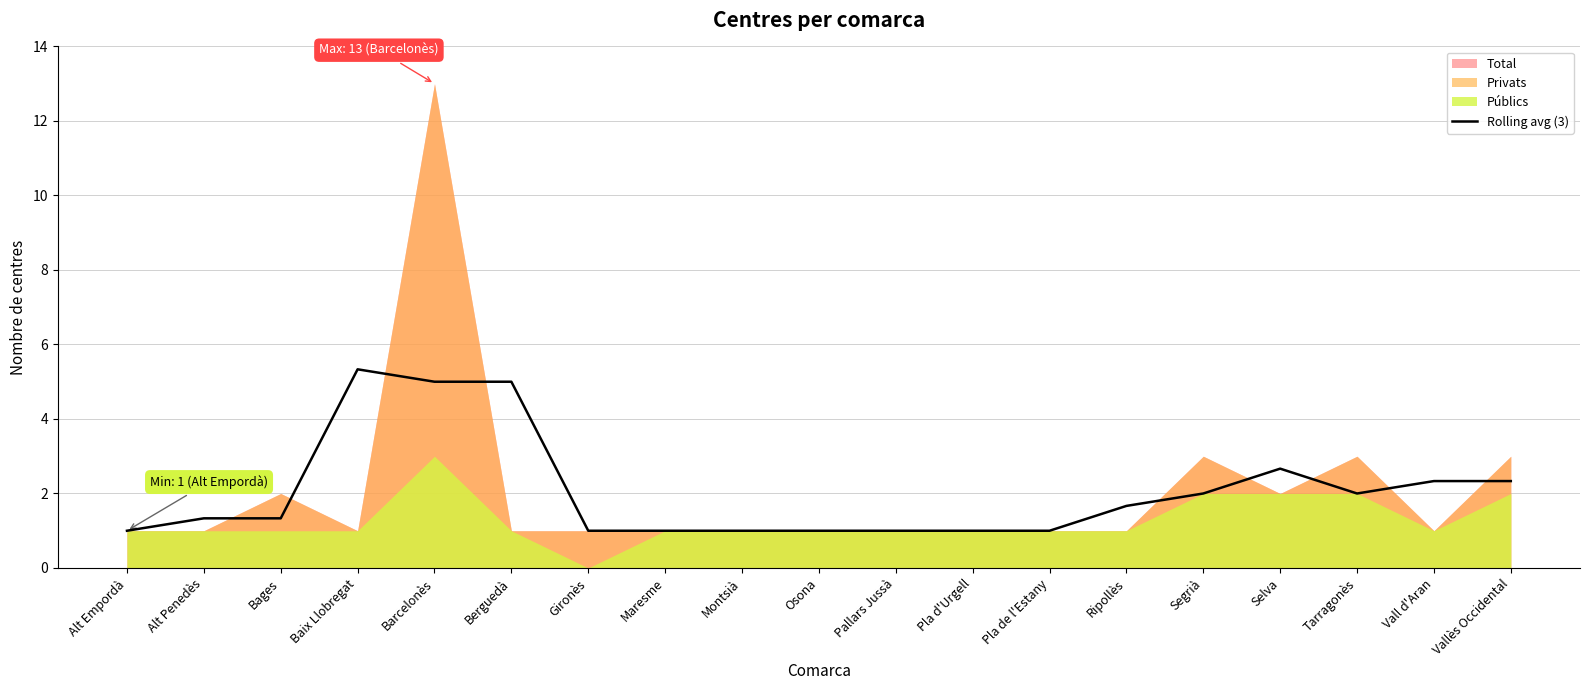

What is the minimum value shown in the chart?

1.0